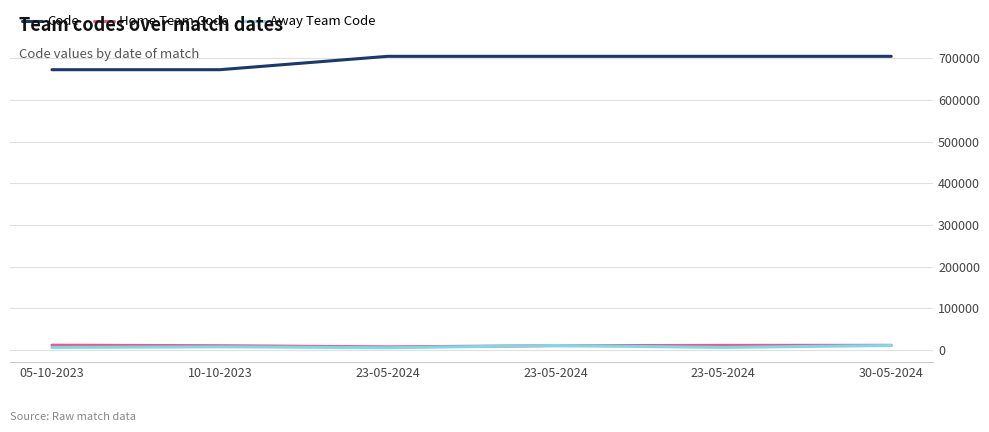

What is the smallest value displayed?

5315